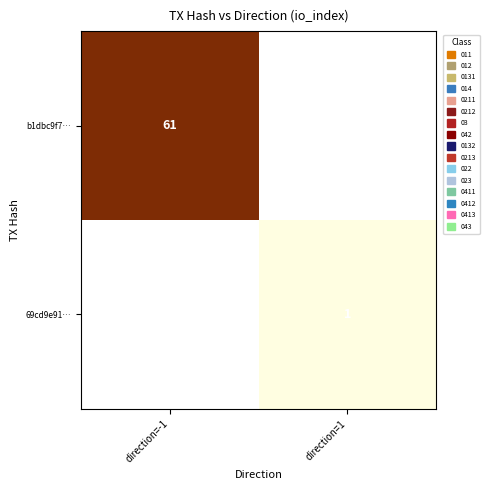

Which series has the largest range (max minus min)?

b1dbc9f7…